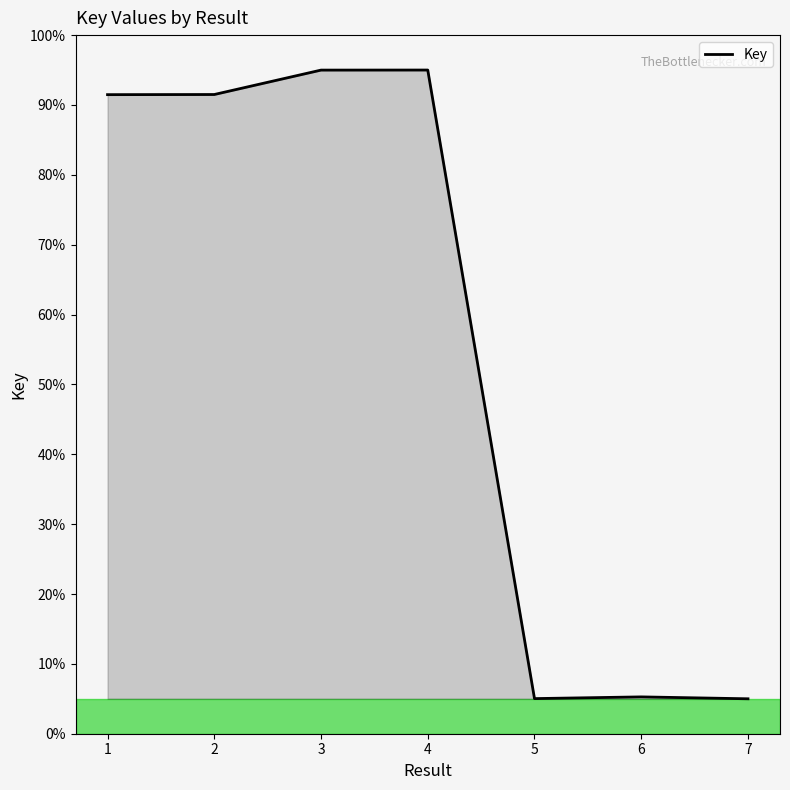

Is it true that the value at 2 is 120.2?

False